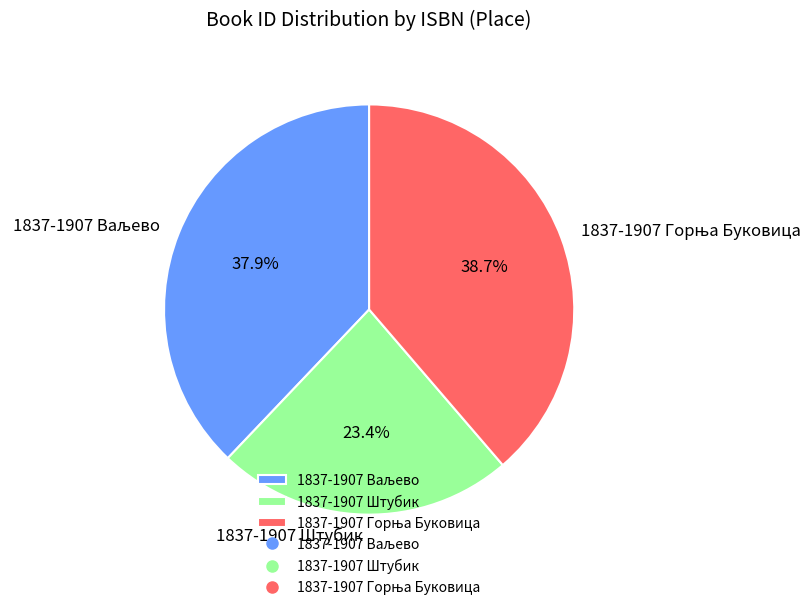

What is the smallest slice in the pie chart?

1837-1907 Штубик